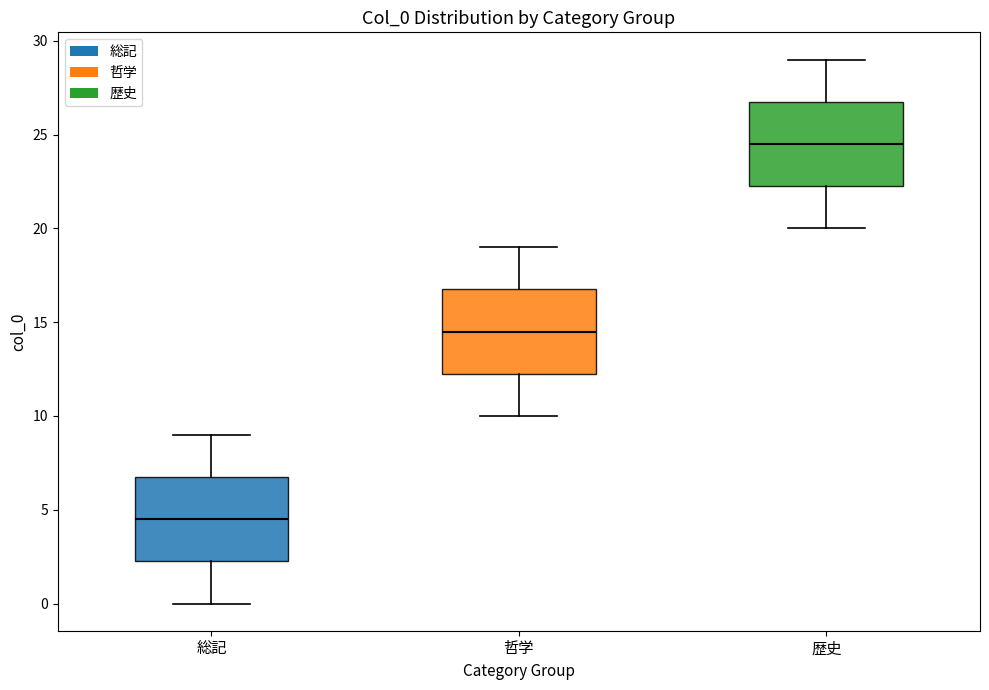

Reading left to right, transcribe this box plot: for each box, give where its median line is, the range the box spans, and where its two whiskers end, as read against the y-axis. The values are not printed on the chart, so give them approximately, as read against the axis.

総記: median 4.5, box 2.5 to 7.0, whiskers 0.0 to 9.0
哲学: median 14.5, box 12.5 to 17.0, whiskers 10.0 to 19.0
歴史: median 24.5, box 22.5 to 27.0, whiskers 20.0 to 29.0